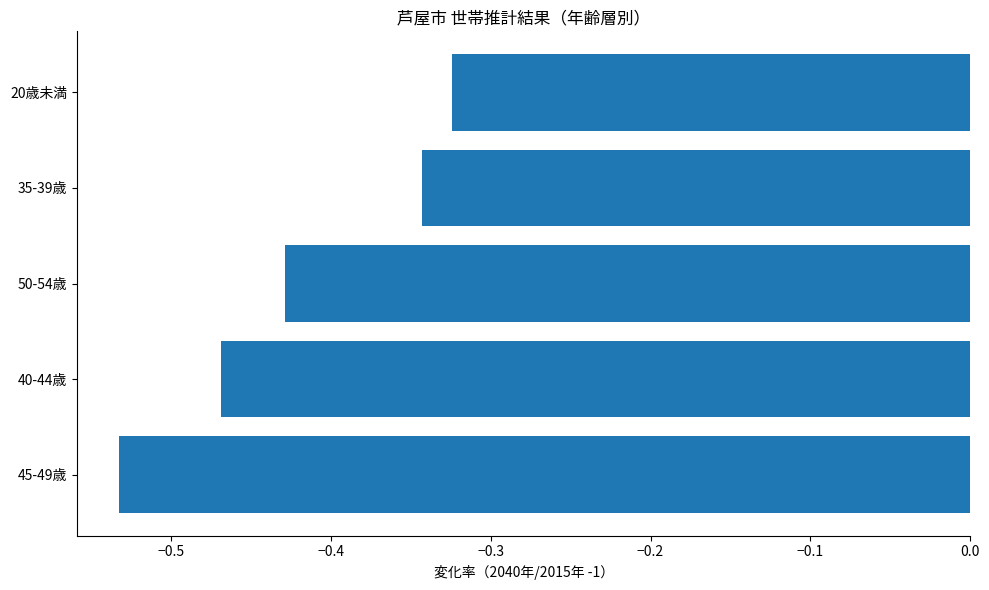

Rank the categories by value from highest to lowest.

20歳未満, 35-39歳, 50-54歳, 40-44歳, 45-49歳